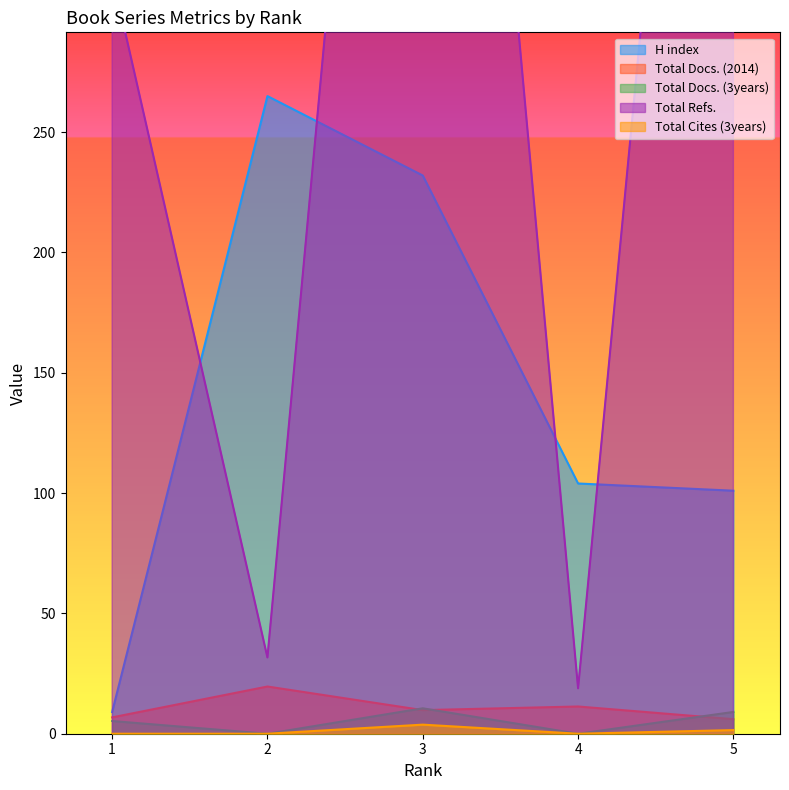

Is it true that H index equals 101.0 at 5?

True